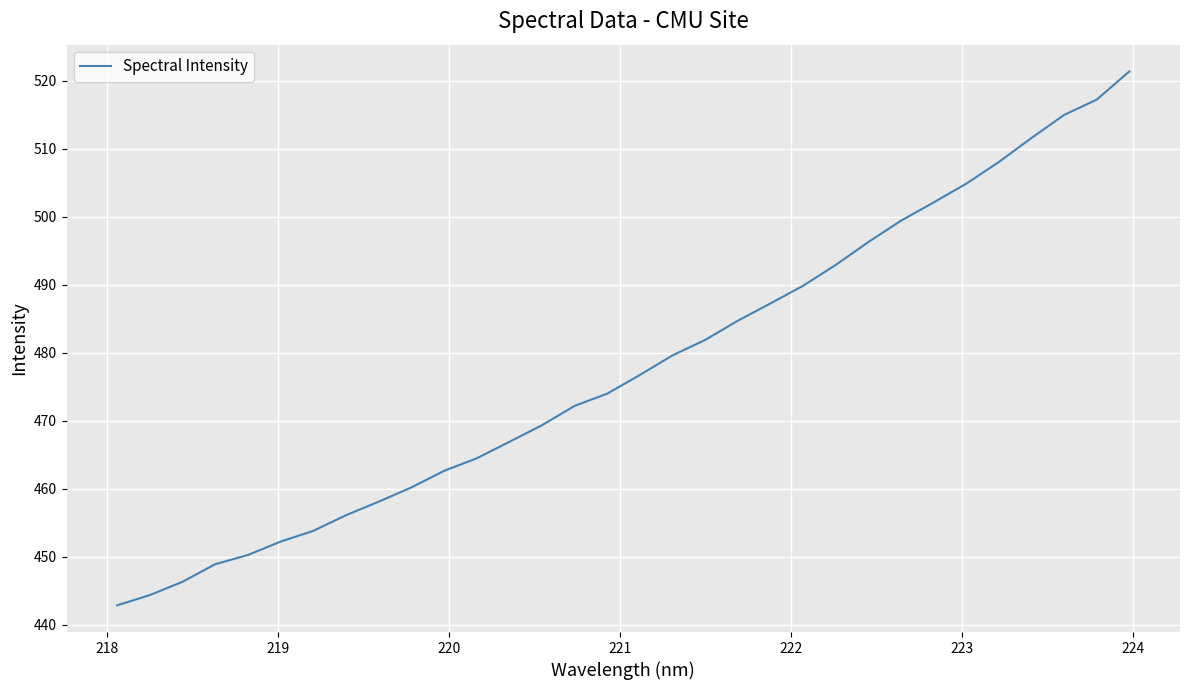

What is the maximum value shown in the chart?

521.4